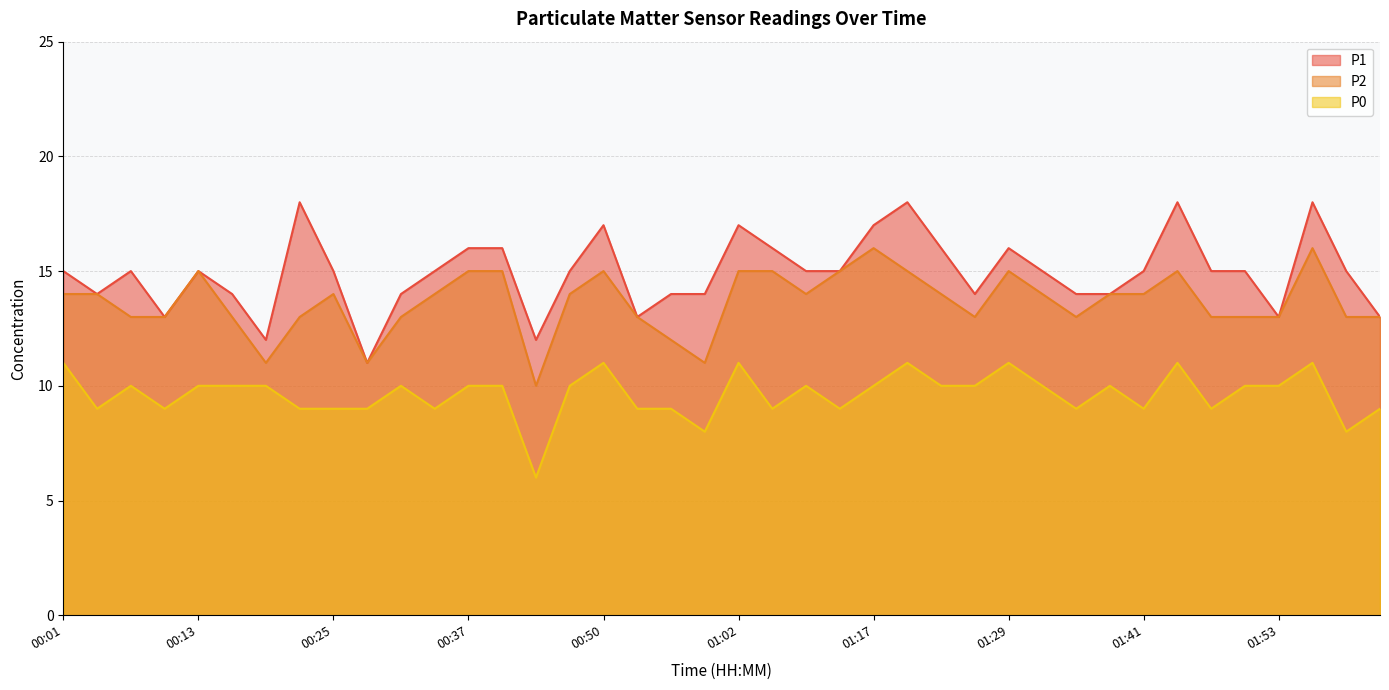

At which label does P2 first exceed 14?

00:13